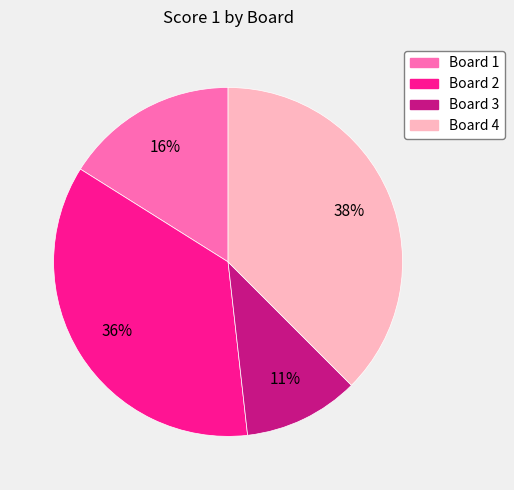

To the nearest percent, what is the difference between the largest and smallest slice percentages?

27%